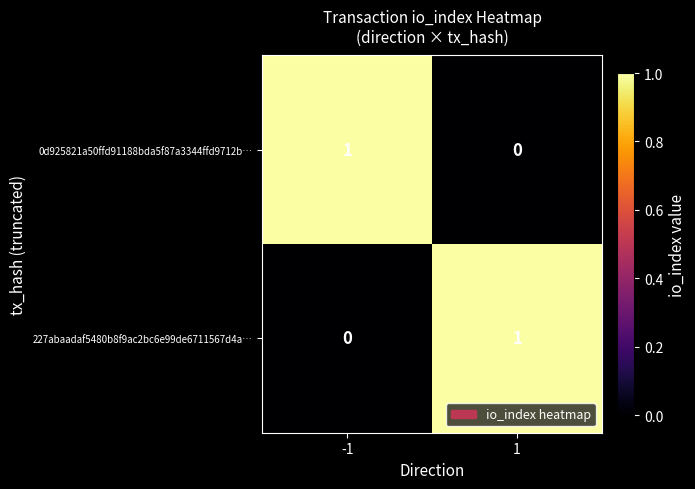

True or false: 227abaadaf5480b8f9ac2bc6e99de6711567d4a… has a value of 0 at -1.

True